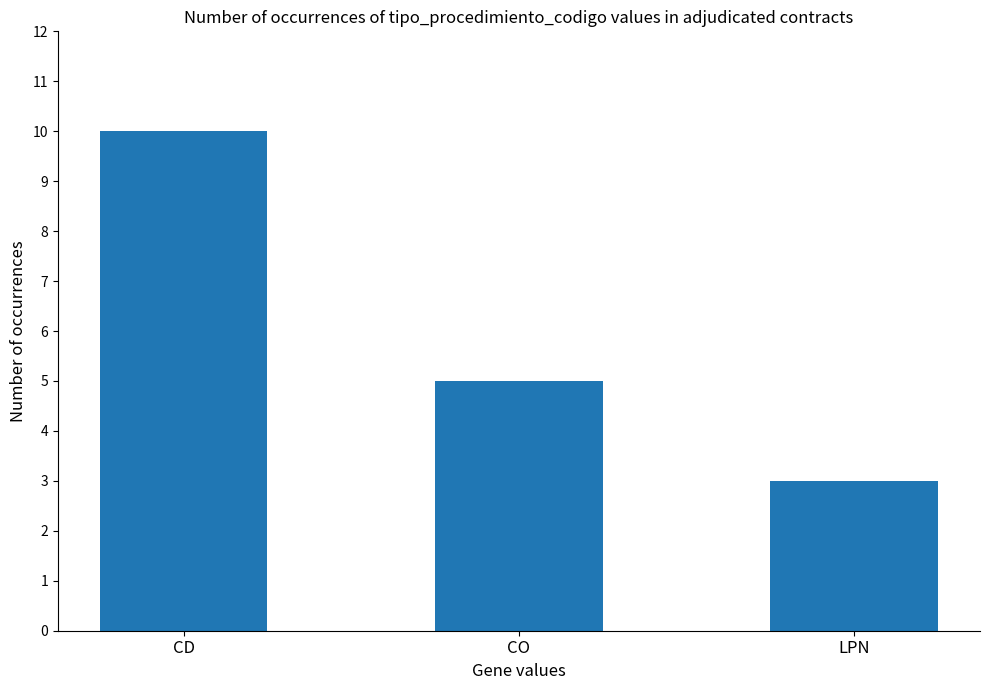

List the labels in order of value, smallest first.

LPN, CO, CD